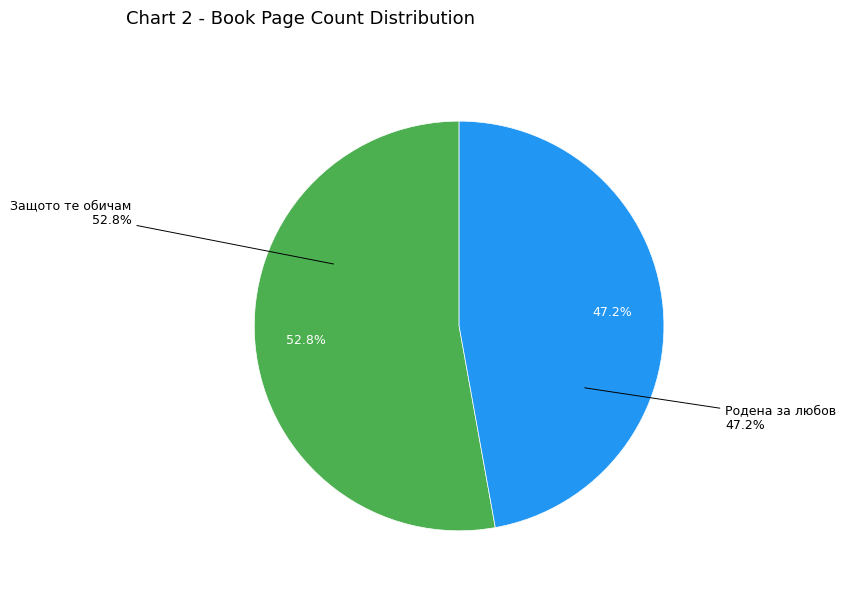

Is the sum of Защото те обичам and Родена за любов greater than half?

Yes